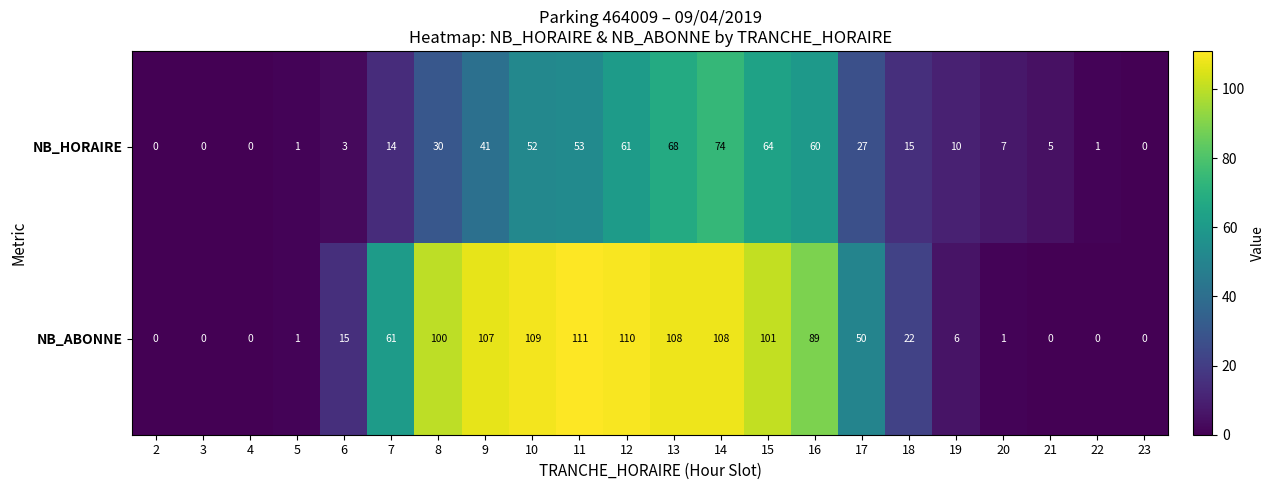

At which label does NB_ABONNE reach its peak?

11